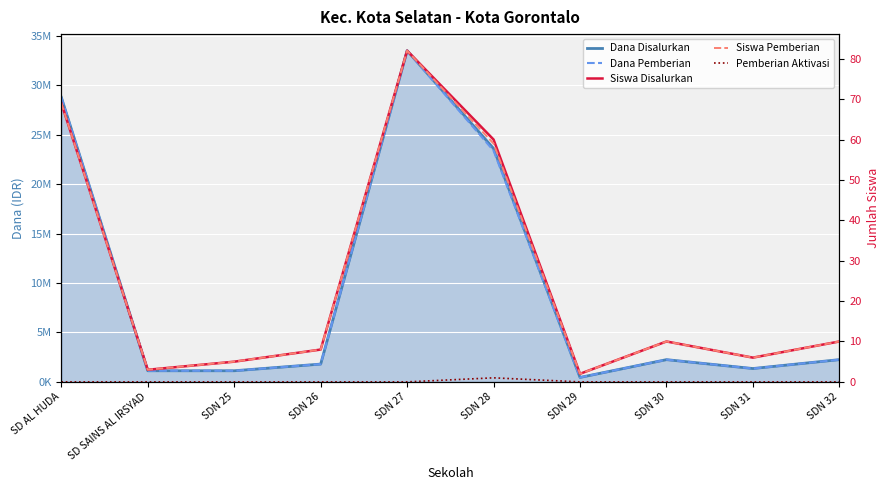

What position from the right is SDN 26?

7